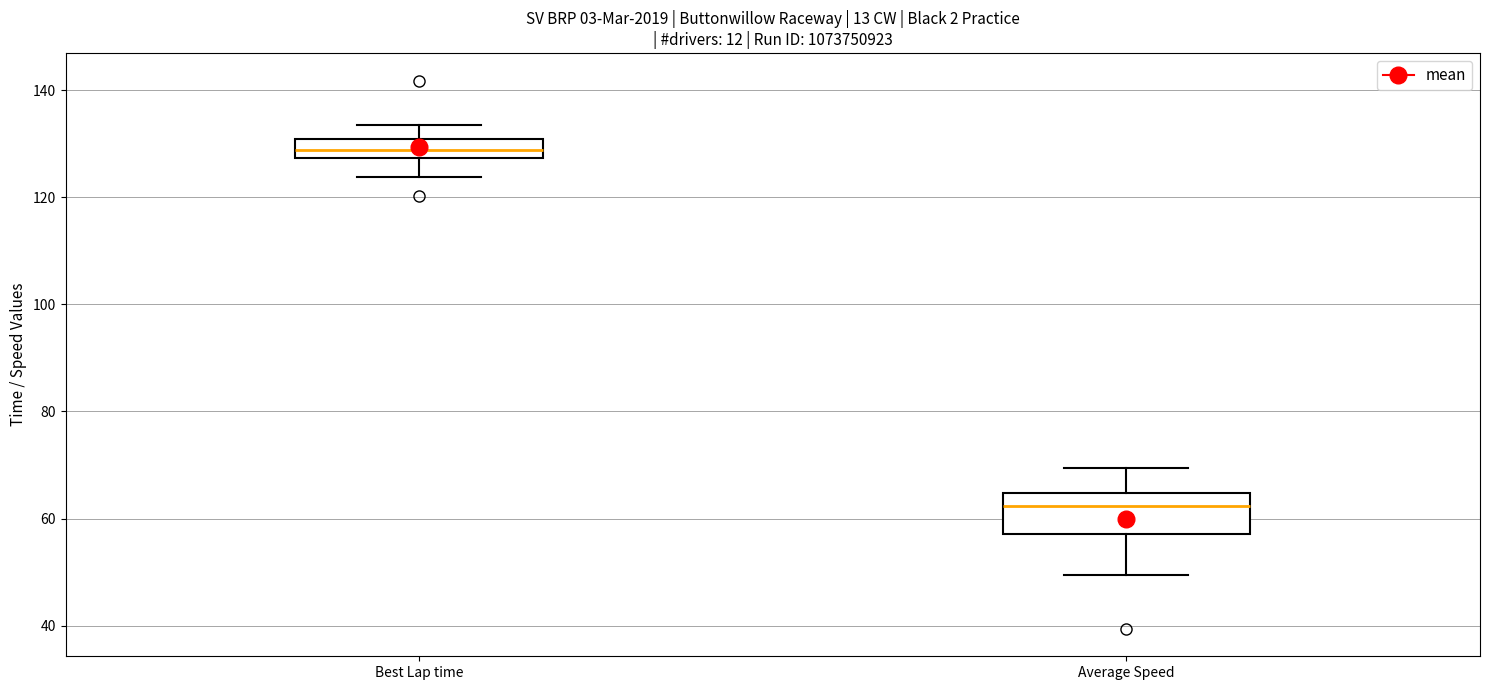

Reading left to right, read every box against the y-axis: the position of its median line, the range the box covers, and the ends of its whiskers. The values are not printed on the chart, so give them approximately, as read against the axis.

Best Lap time: median 128 (inside the box), box 128 to 130, whiskers 124 to 134
Average Speed: median 62, box 58 to 64, whiskers 50 to 70